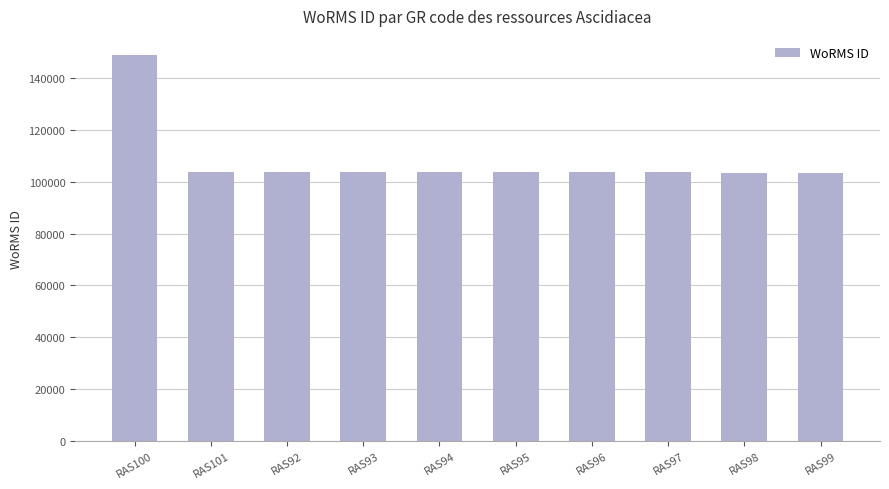

True or false: the data shows 103724 at RAS101.

True